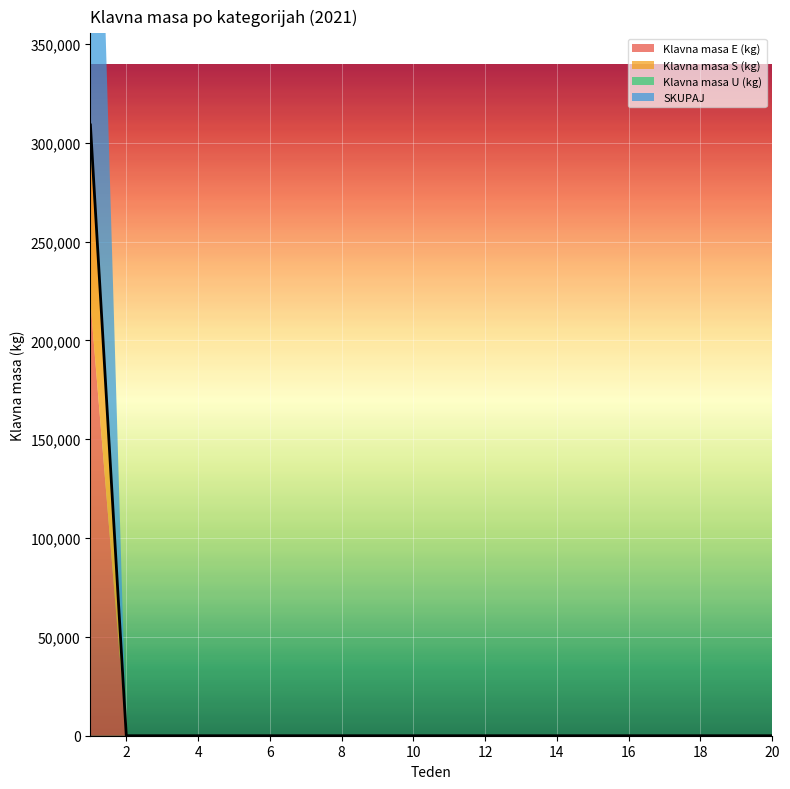

Between 1 and 17, which series saw the biggest shift?

SKUPAJ